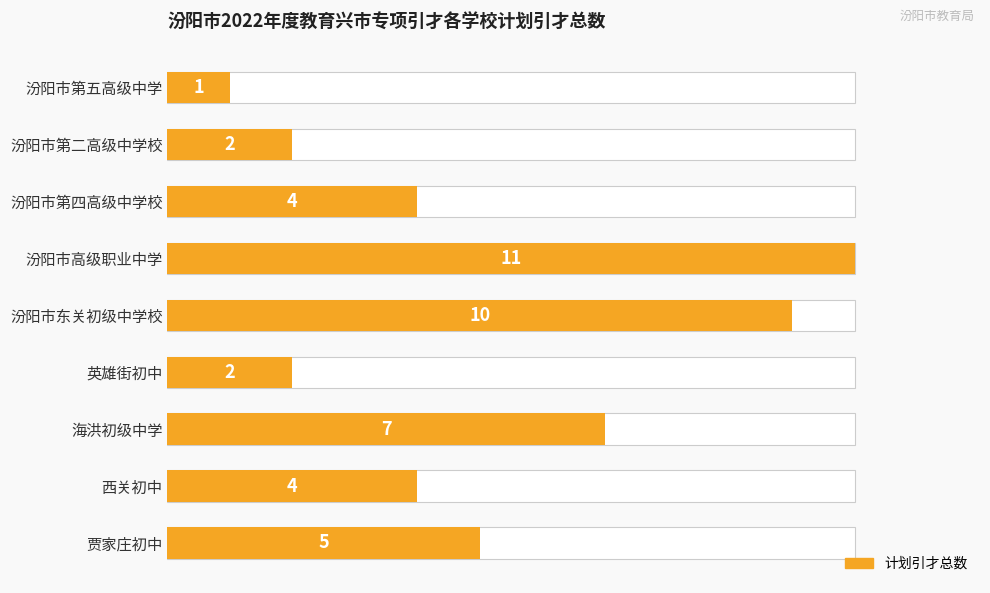

Does the chart contain stacked bars?

No